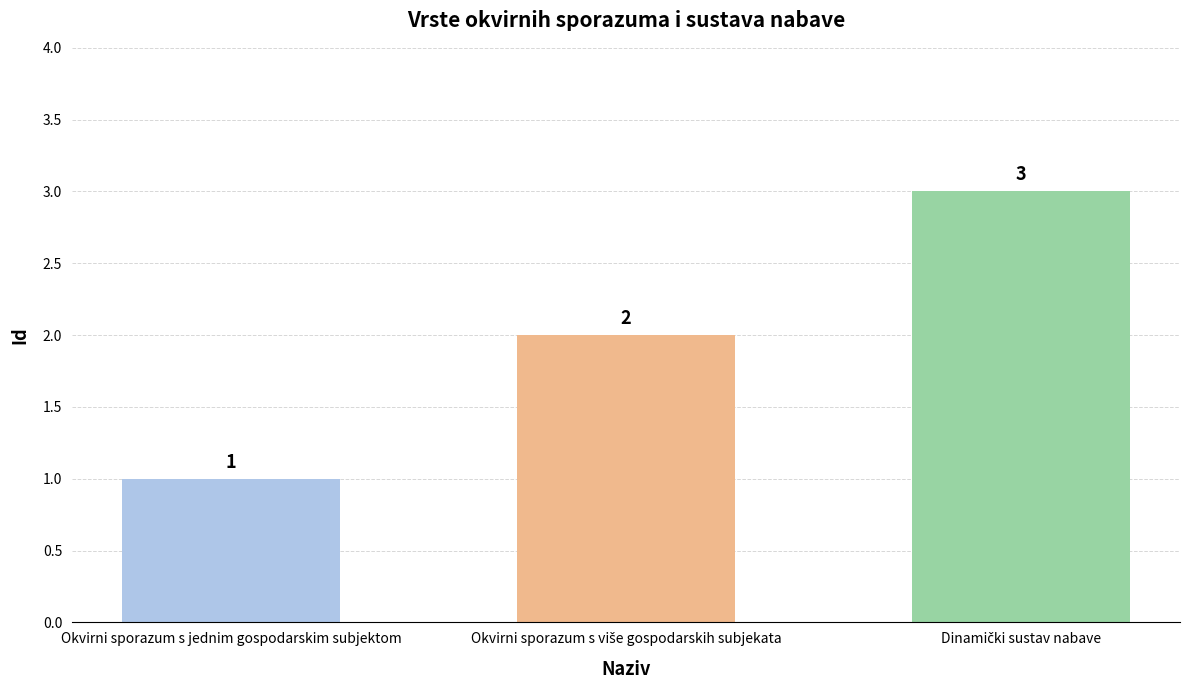

What is the sum of all values?

6